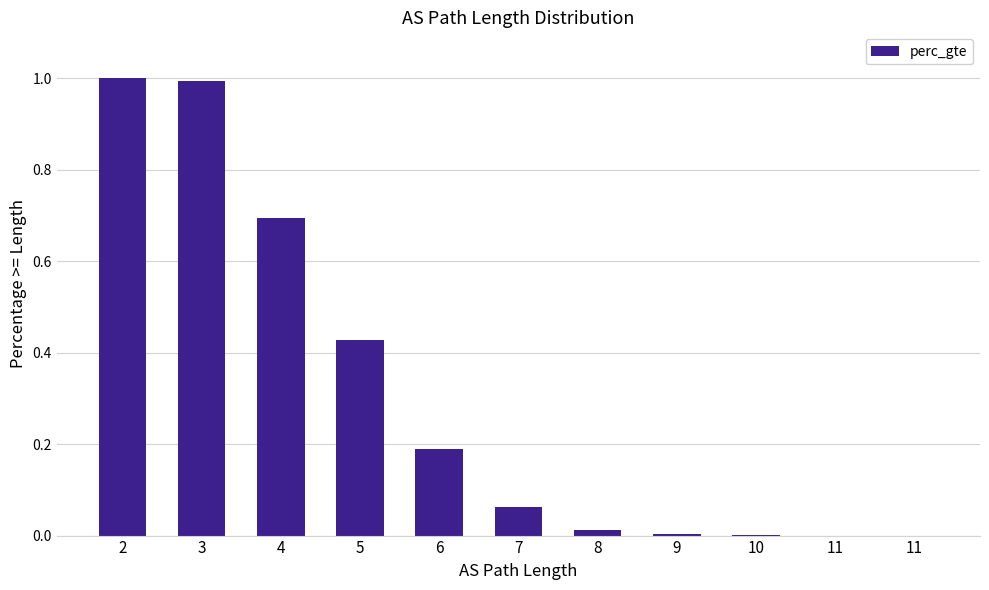

At which label is the value closest to 0?

11